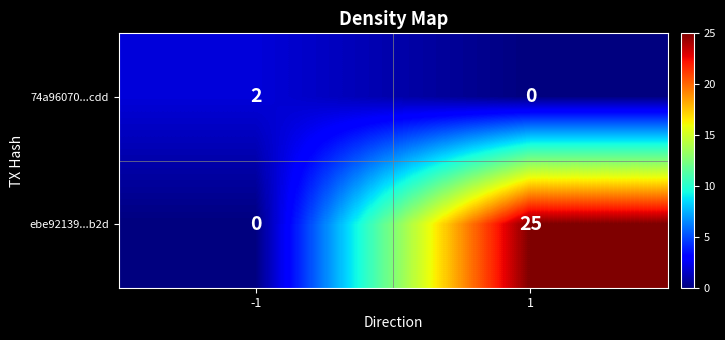

Reading left to right, what are all the values shown in this chart?

74a96070...cdd: -1=2	1=0
ebe92139...b2d: -1=0	1=25